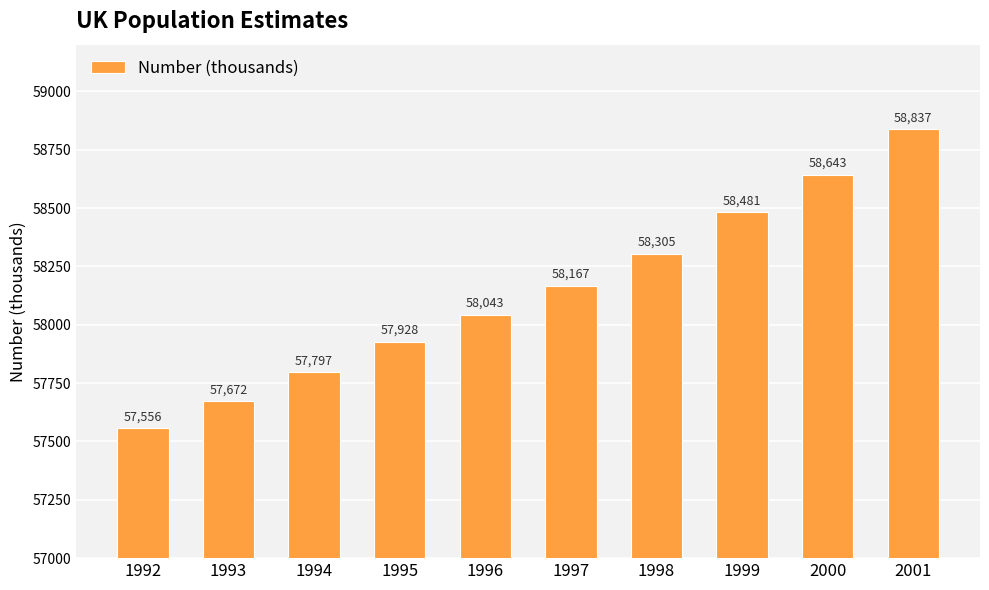

What is the approximate value at 1999, to the nearest 100?

58500